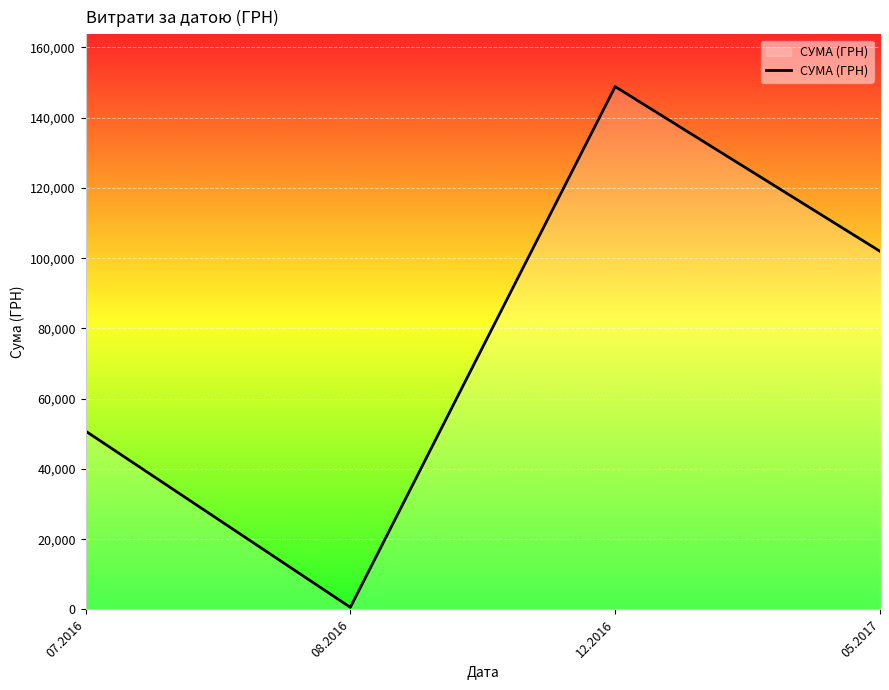

List the labels in order of value, smallest first.

08.2016, 07.2016, 05.2017, 12.2016